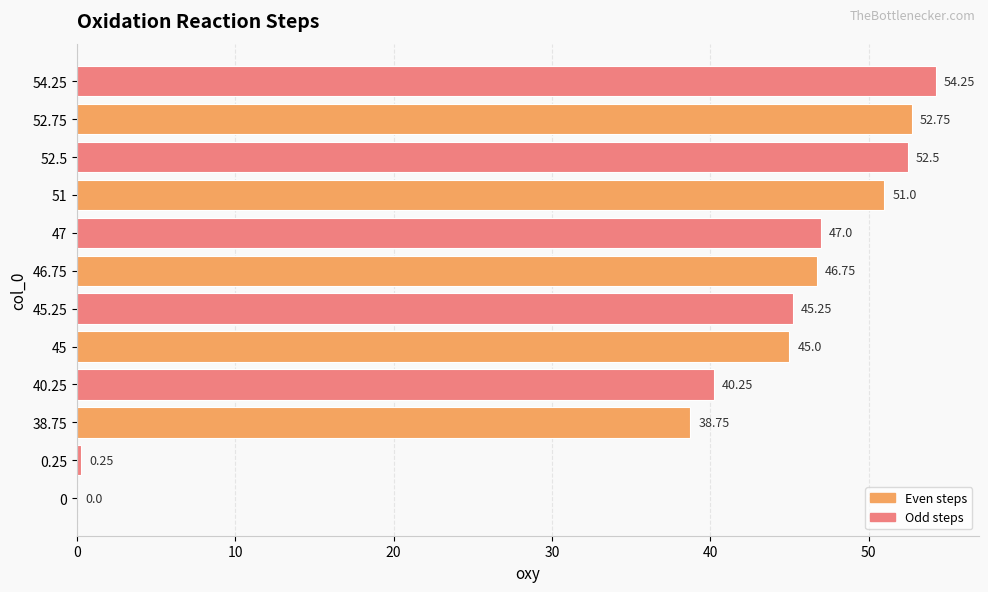

What is the sum of all values?

473.8